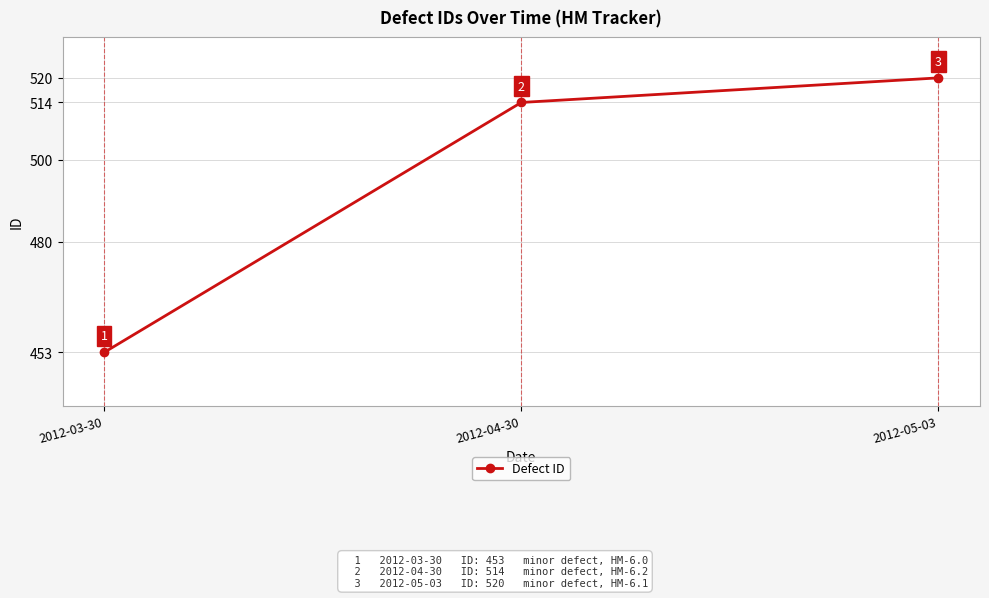

What is the change in value from 2012-03-30 to 2012-05-03?

+67